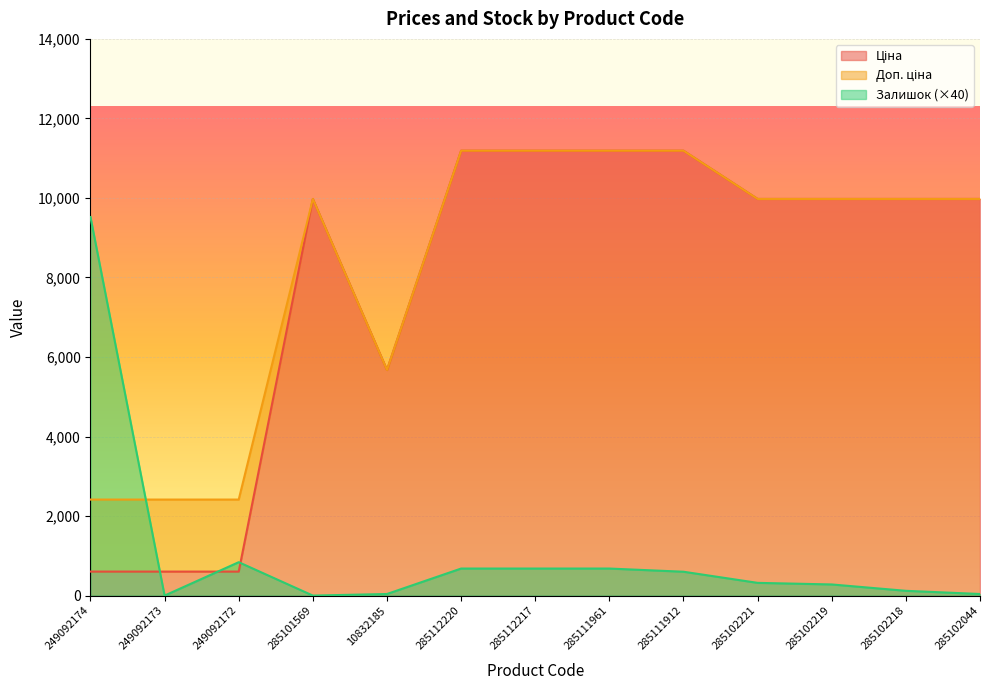

How many interior local peaks does the Залишок series have?

1